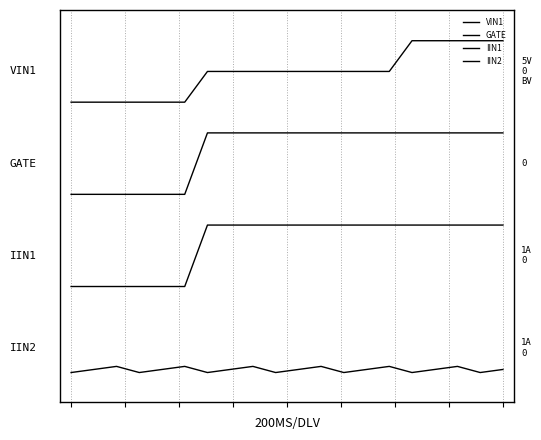

Rank the categories by GATE value from lowest to highest.

0, 1, 2, 3, 4, 5, 6, 7, 8, 9, 10, 11, 12, 13, 14, 15, 16, 17, 18, 19